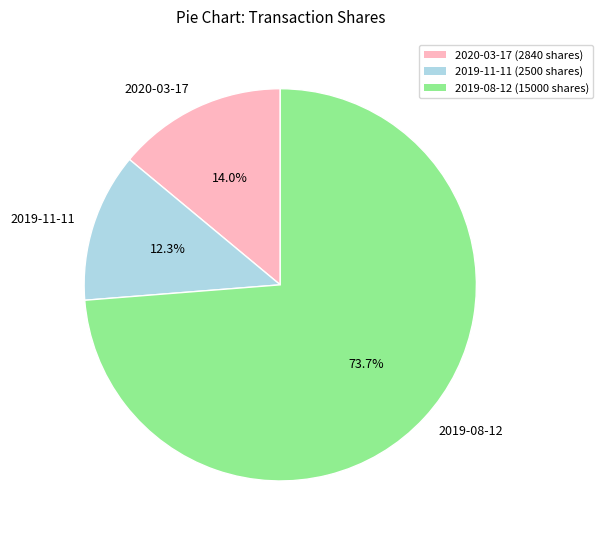

Is it true that 2019-11-11 is 12% of the pie?

True